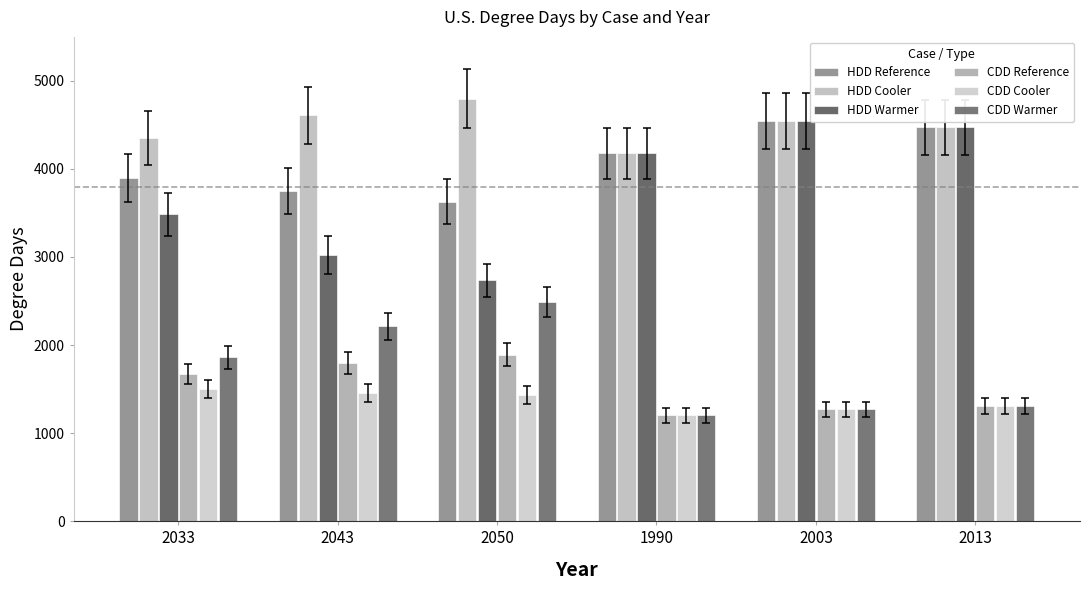

Between 1990 and 2050, which is larger?

1990